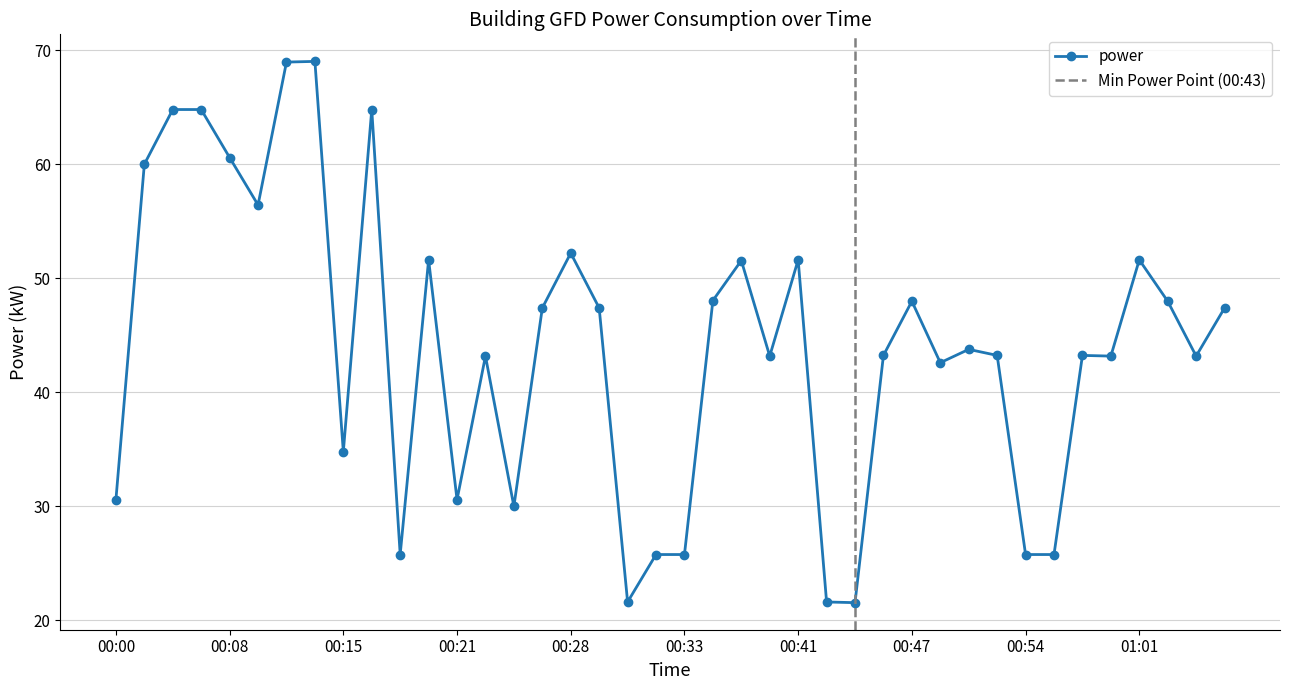

Is it true that the value at 00:49 is 19.9?

False